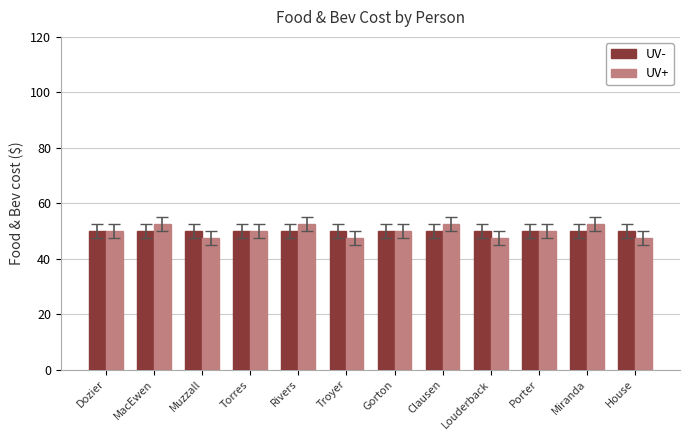

Between Torres and Clausen, which series saw the biggest shift?

UV+